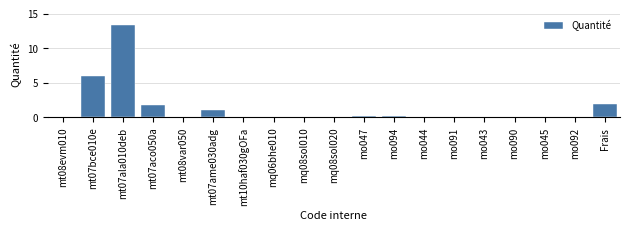

Is it true that the value at mt08var050 is 0.0?

True